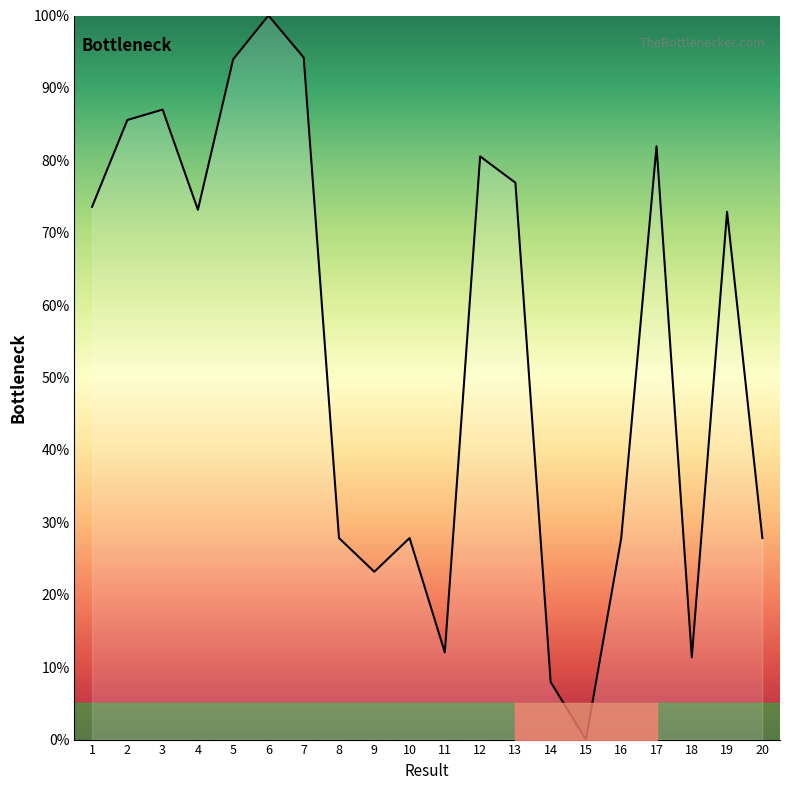

What is the average value?

54.3